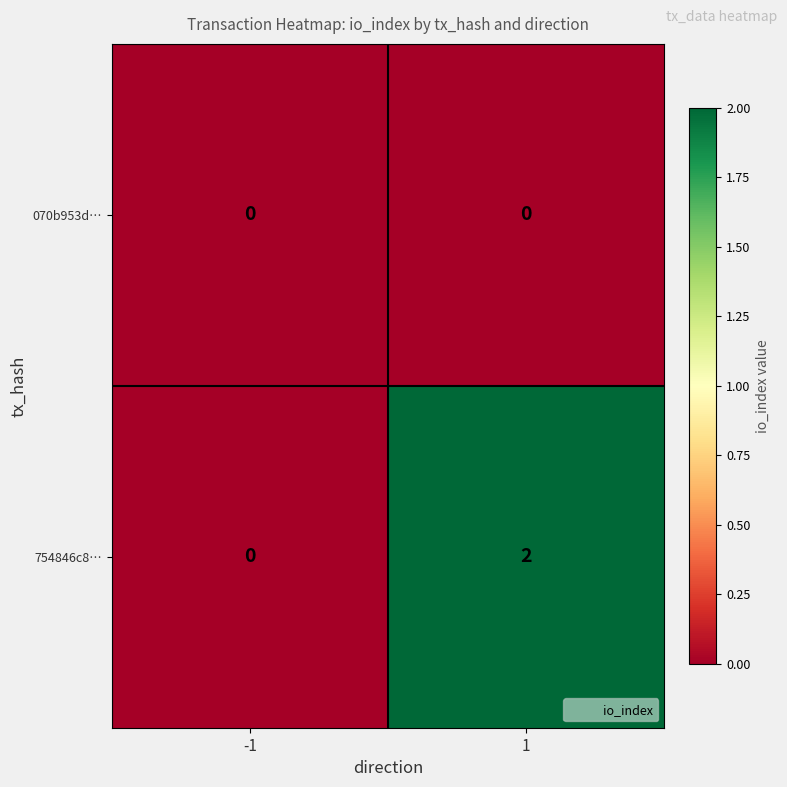

Reading left to right, transcribe all the data shown in this chart.

070b953d…: -1=0	1=0
754846c8…: -1=0	1=2